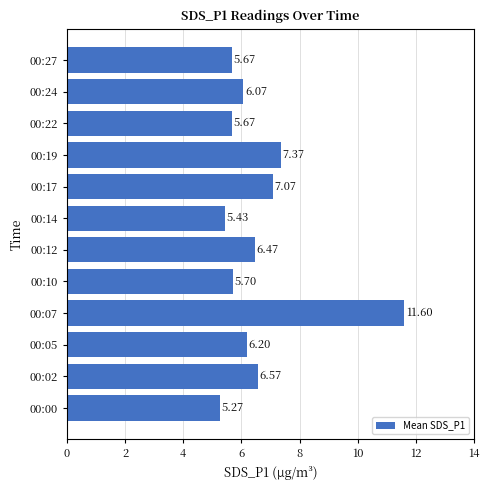

What is the difference between the values at 00:05 and 00:14?

0.8